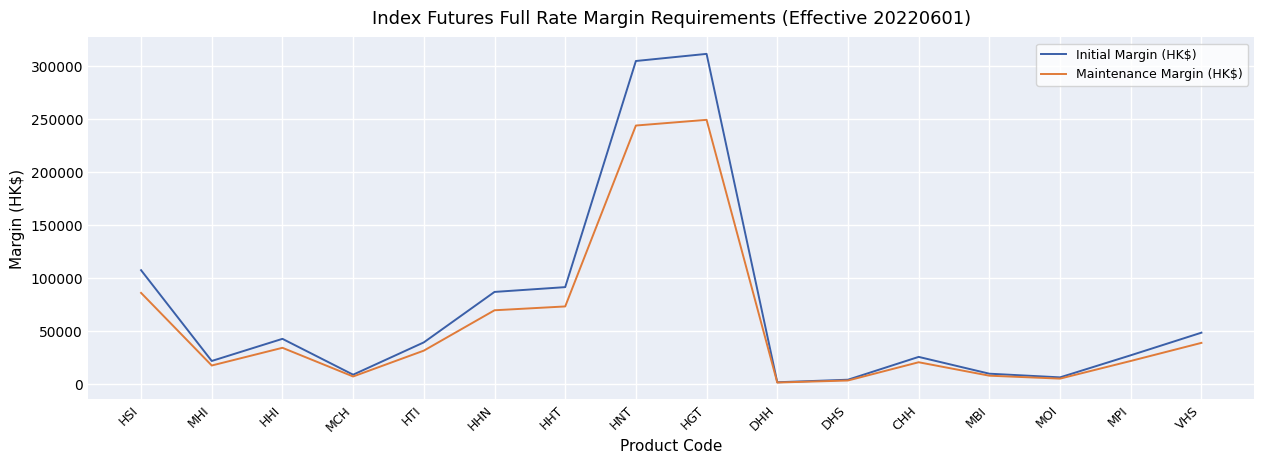

Which series has the largest range (max minus min)?

Initial Margin (HK$)